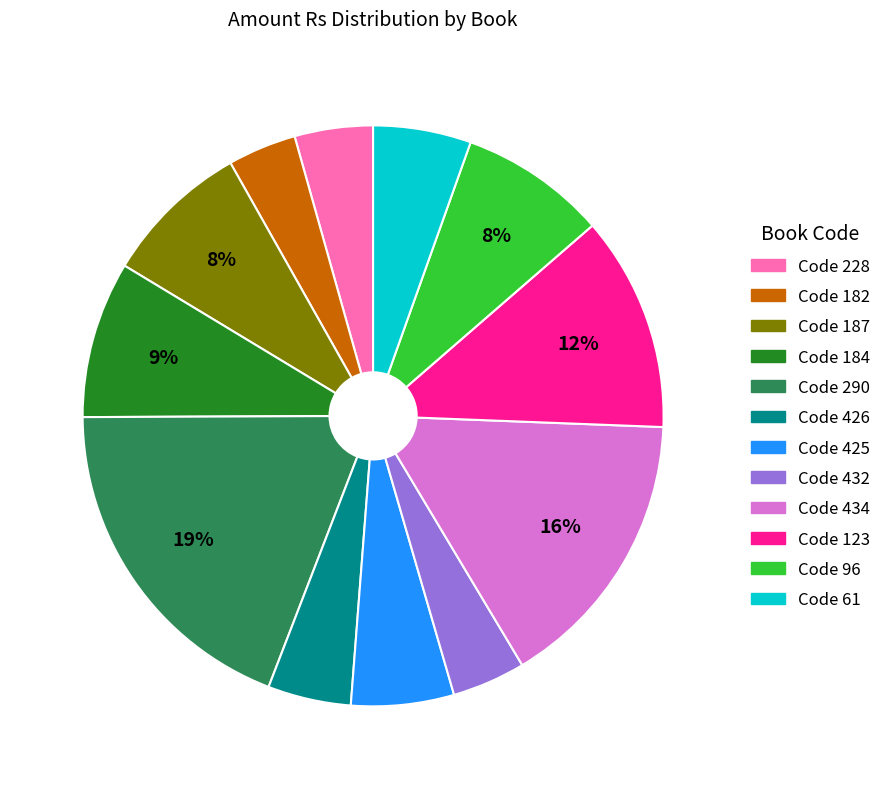

To the nearest percent, what is the difference between the Code 61 and Code 228 slice percentages?

1%